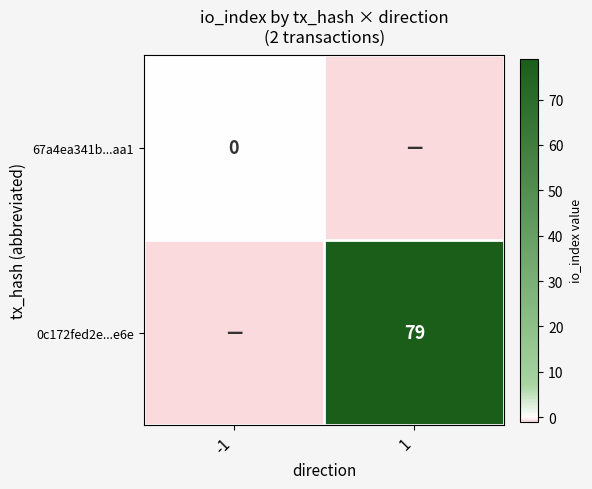

Is the value of 0c172fed2e...e6e at 1 greater than the value of 67a4ea341b...aa1 at -1?

Yes